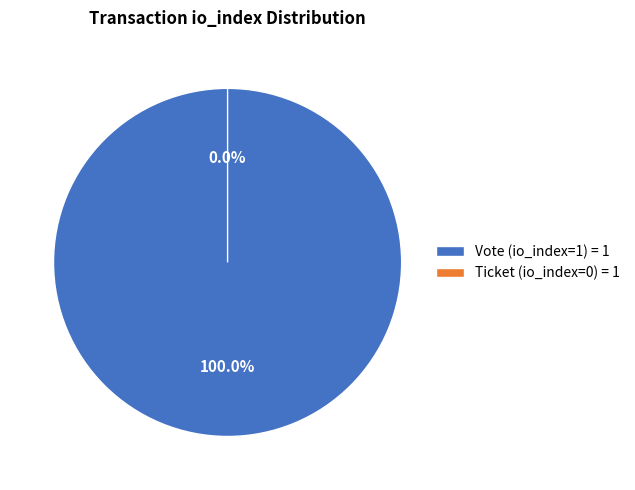

How many slices are in this pie chart?

2